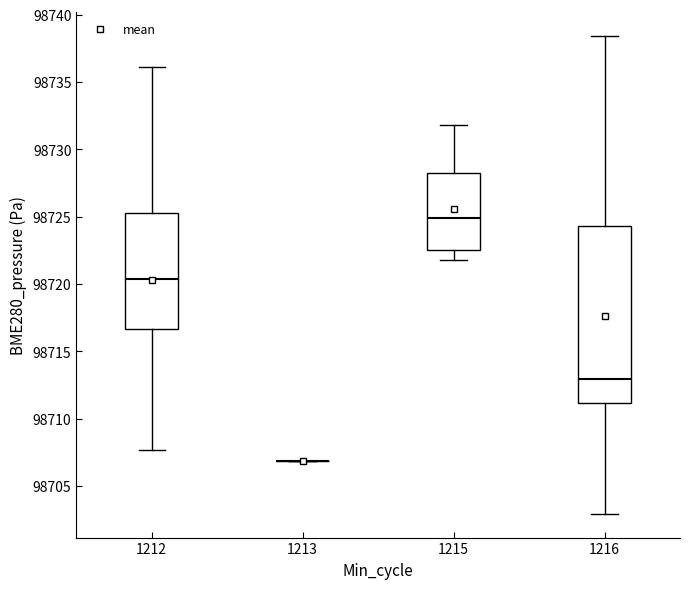

Reading left to right, transcribe this box plot: for each box, give where its median line is, the range the box spans, and where its two whiskers end, as read against the y-axis. The values are not printed on the chart, so give them approximately, as read against the axis.

1212: median 98720.5, box 98716.5 to 98725.5, whiskers 98707.5 to 98736.0
1213: box collapsed to a line at 98707.0, whiskers 98707.0 to 98707.0
1215: median 98725.0, box 98722.5 to 98728.0, whiskers 98722.0 to 98732.0
1216: median 98713.0, box 98711.0 to 98724.5, whiskers 98703.0 to 98738.5